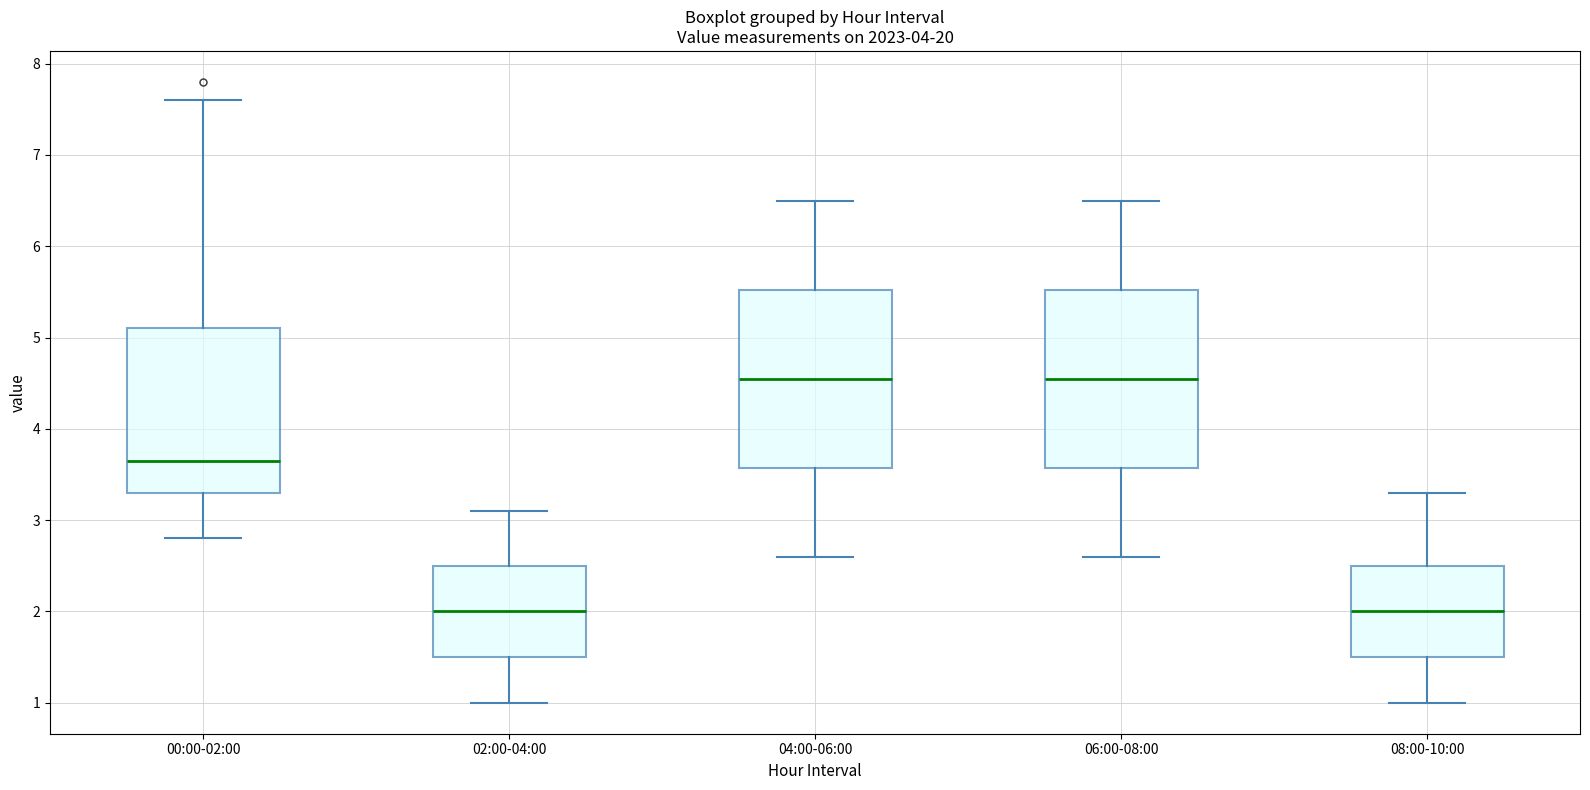

Reading left to right, read every box against the y-axis: the position of its median line, the range the box covers, and the ends of its whiskers. The values are not printed on the chart, so give them approximately, as read against the axis.

00:00-02:00: median 3.7, box 3.3 to 5.1, whiskers 2.8 to 7.6
02:00-04:00: median 2.0, box 1.5 to 2.5, whiskers 1.0 to 3.1
04:00-06:00: median 4.6, box 3.6 to 5.5, whiskers 2.6 to 6.5
06:00-08:00: median 4.6, box 3.6 to 5.5, whiskers 2.6 to 6.5
08:00-10:00: median 2.0, box 1.5 to 2.5, whiskers 1.0 to 3.3